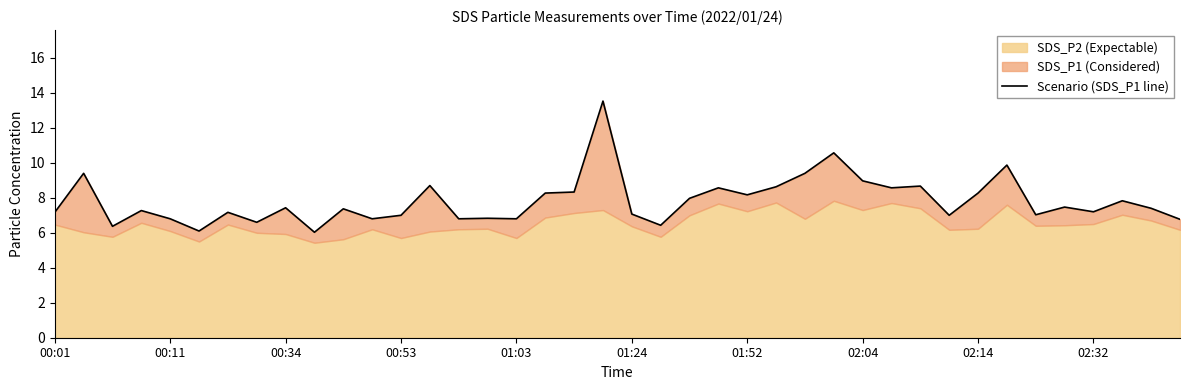

What is the value of the 6th point from the left?

6.1